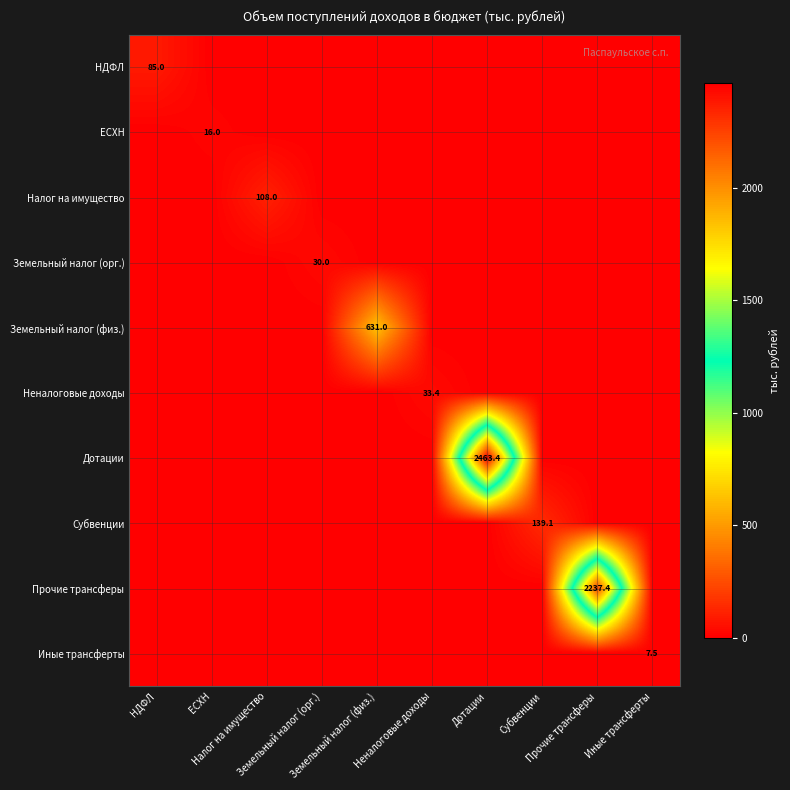

What is the difference between the highest and lowest values at Земельный налог (физ.)?

631.0